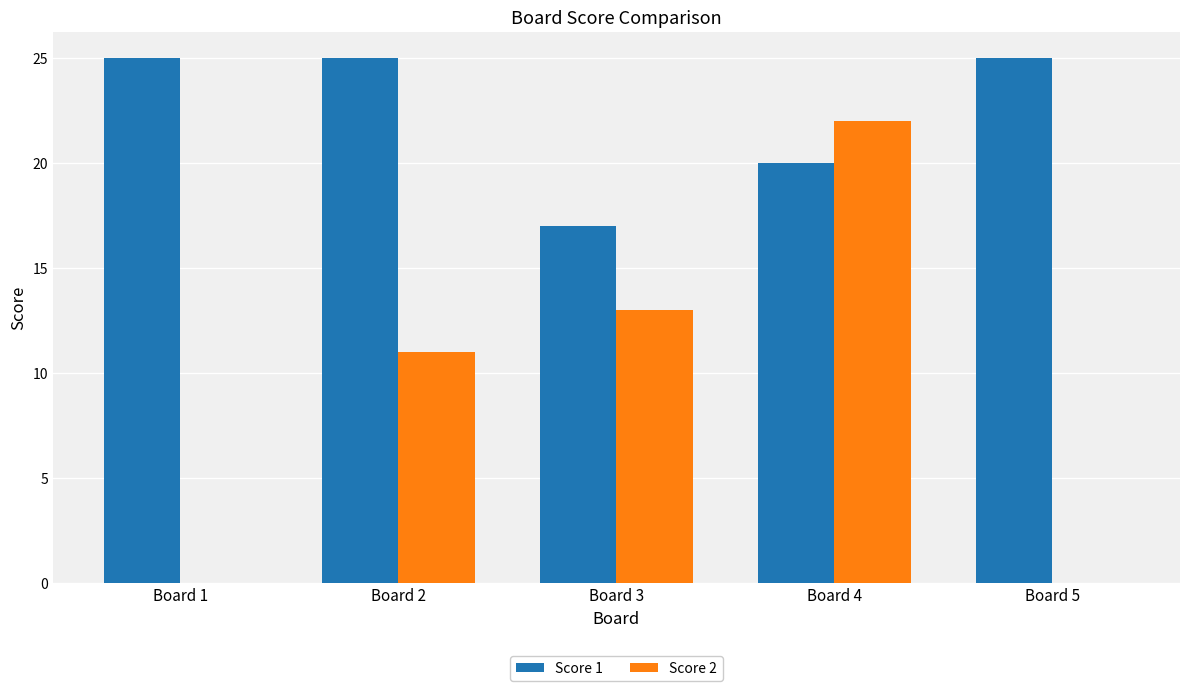

Between Board 3 and Board 4, which series saw the biggest shift?

Score 2